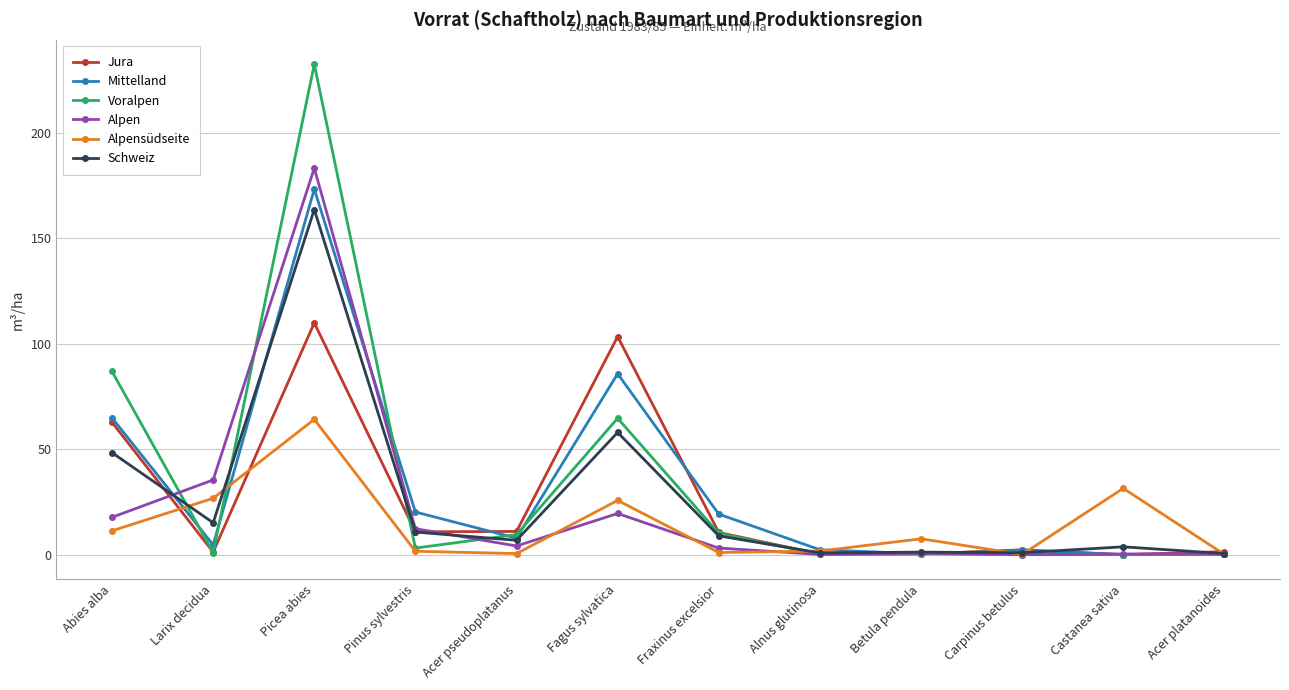

How many values in the Jura series exceed 10?

6